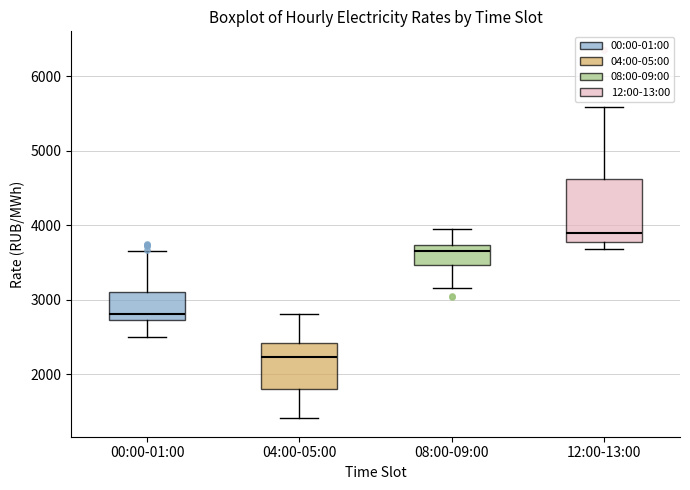

Which box has the highest median line?

12:00-13:00